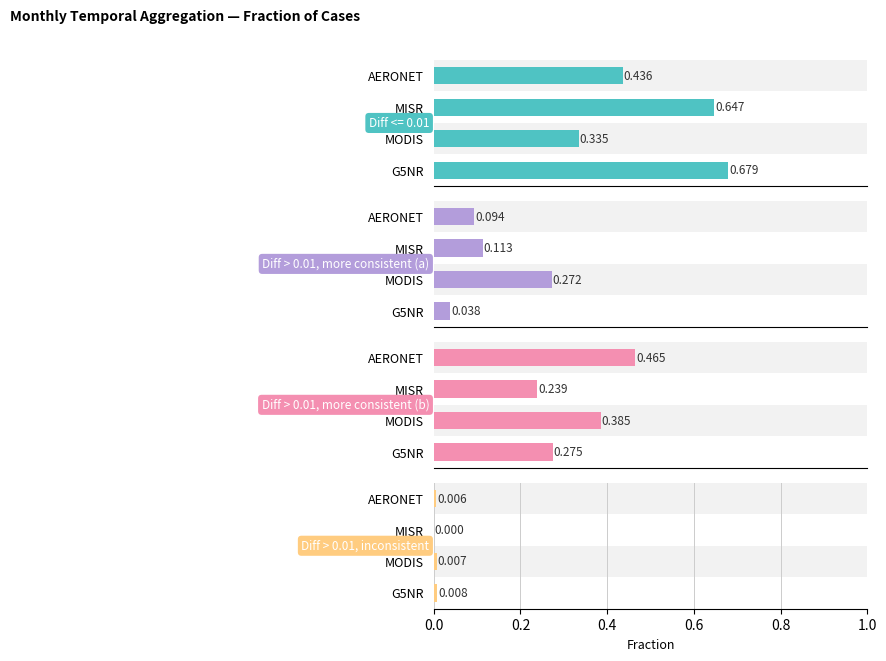

Rank the categories by Diff > 0.01, more consistent (b) value from lowest to highest.

MISR, G5NR, MODIS, AERONET